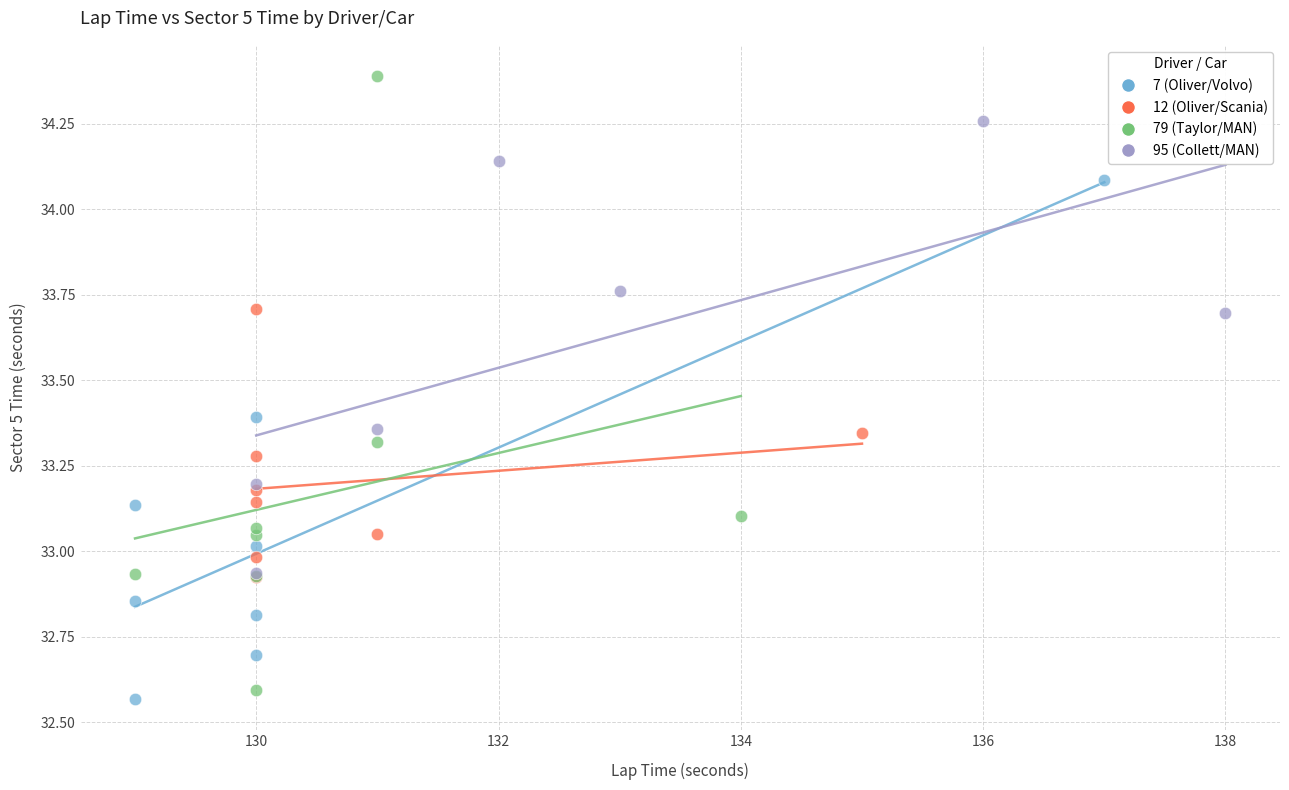

Which series has the largest Y range (max minus min)?

79 (Taylor/MAN)